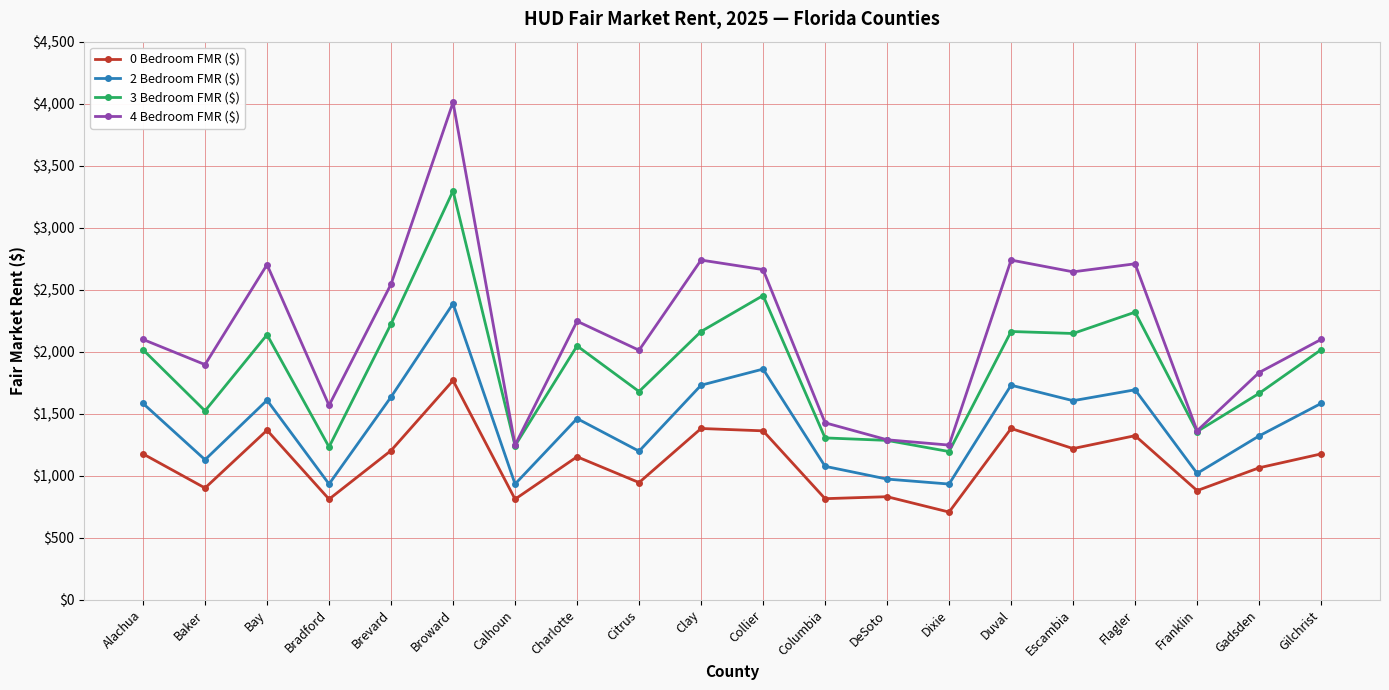

At which label is 3 Bedroom FMR ($) closest to 2246?

Brevard